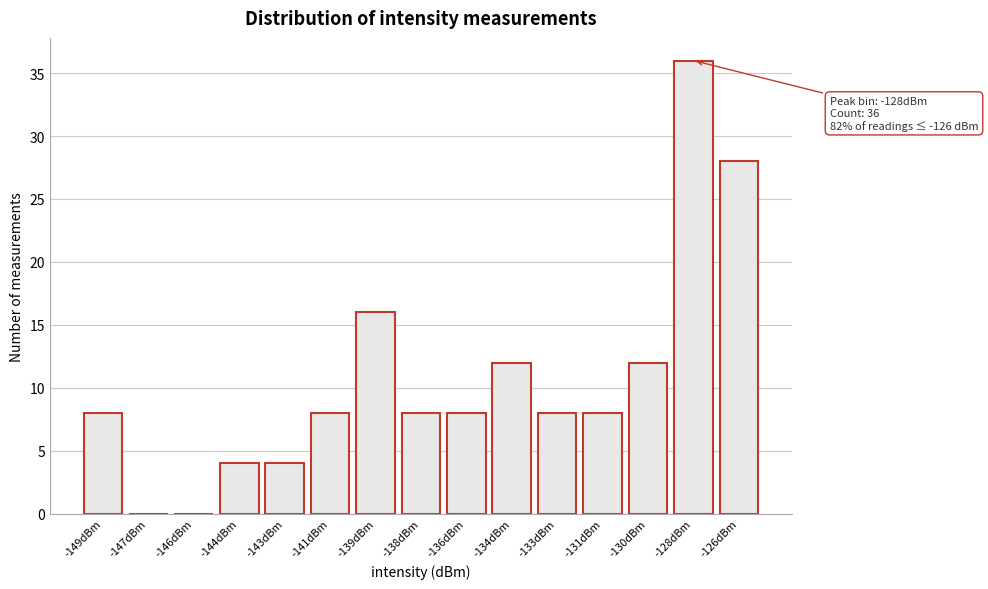

Reading left to right, transcribe all the data shown in this chart.

-149dBm=8	-147dBm=0	-146dBm=0	-144dBm=4	-143dBm=4	-141dBm=8	-139dBm=16	-138dBm=8	-136dBm=8	-134dBm=12	-133dBm=8	-131dBm=8	-130dBm=12	-128dBm=36	-126dBm=28